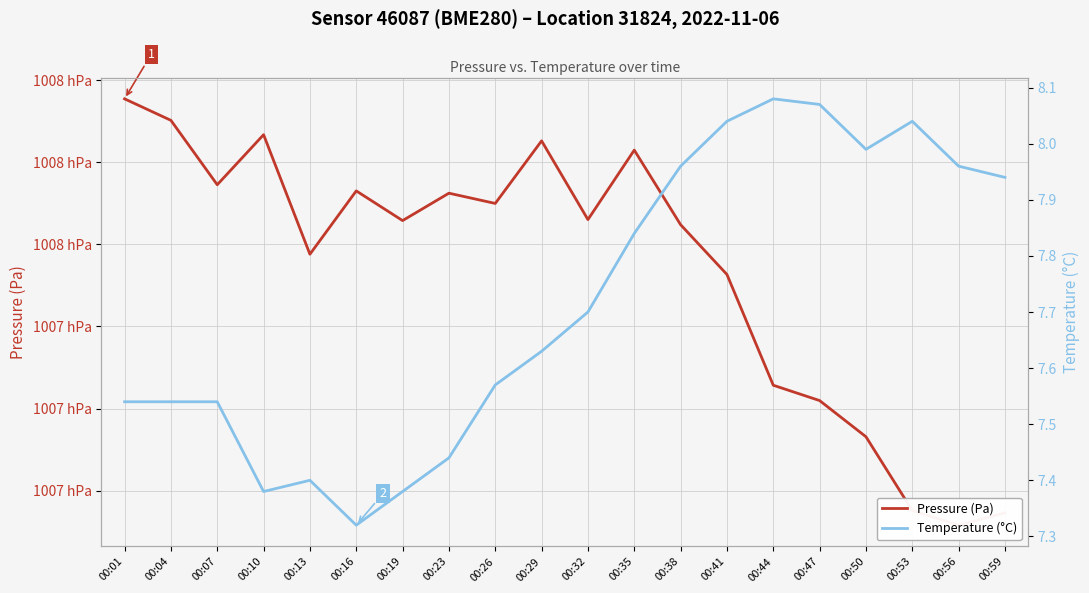

In Temperature (°C), how many points are higher than both neighbors (excluding endpoints)?

3